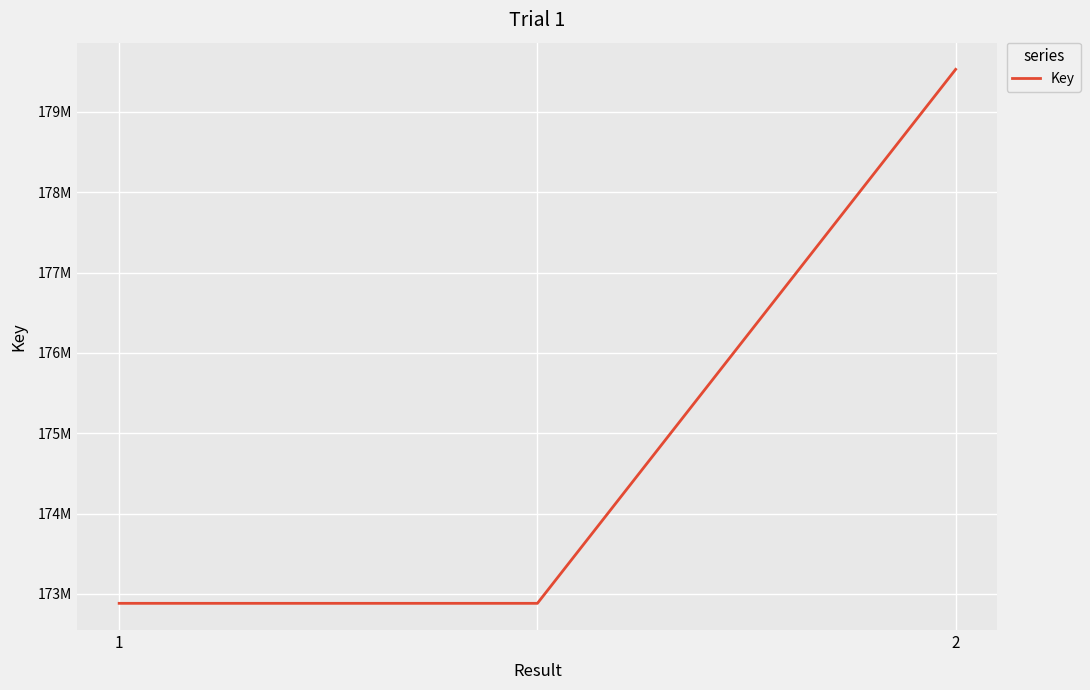

What is the smallest value displayed?

172882061